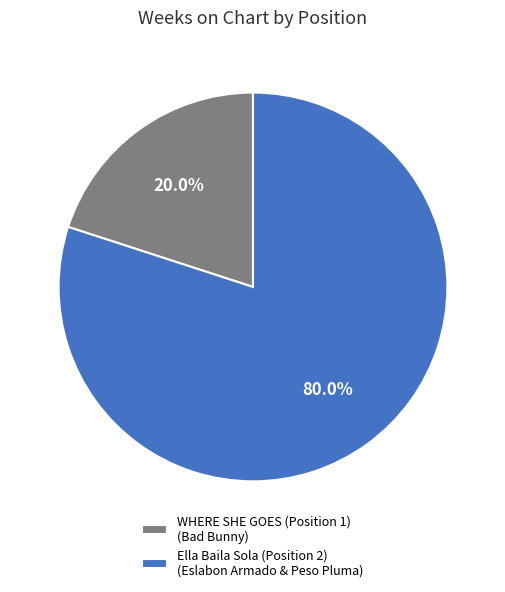

Is it true that WHERE SHE GOES (Position 1) is 28% of the pie?

False